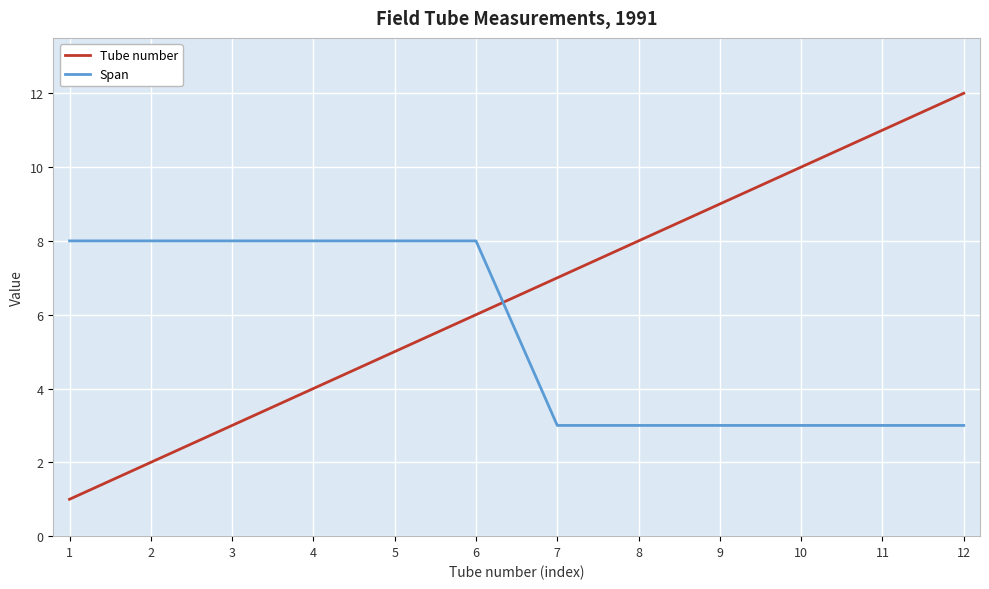

Reading right to left, what are all the values shown in this chart?

Tube number: 12	11	10	9	8	7	6	5	4	3	2	1
Span: 3	3	3	3	3	3	8	8	8	8	8	8